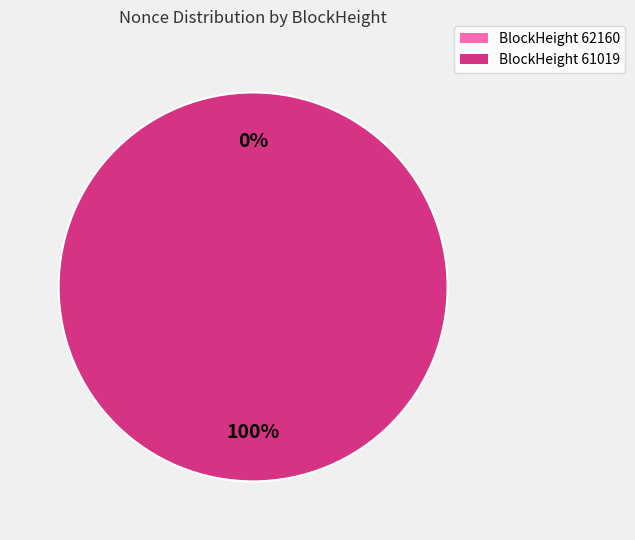

Which category has the smallest portion of the pie?

62160